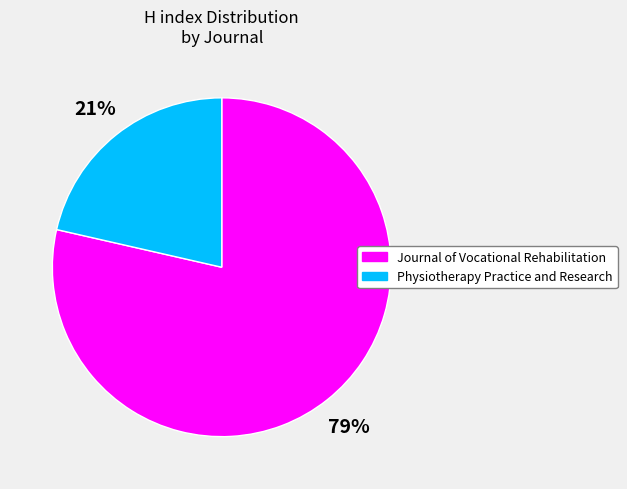

Which category has the biggest portion of the pie?

Journal of Vocational Rehabilitation